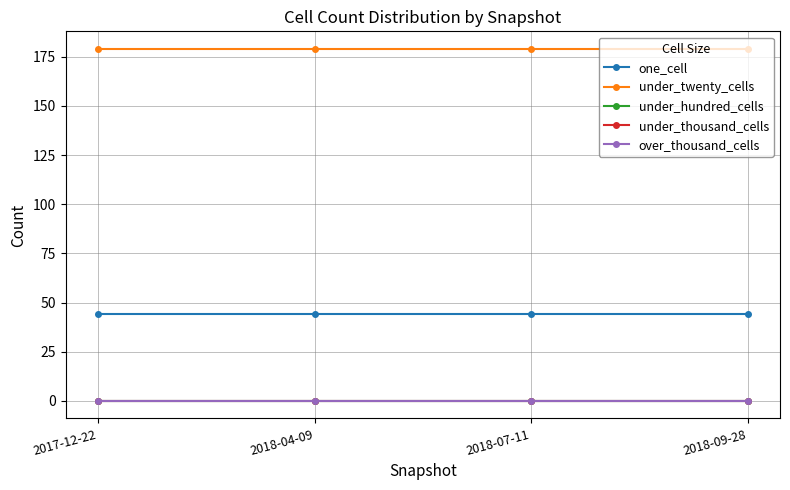

What is the label of the 4th point from the left?

2018-09-28